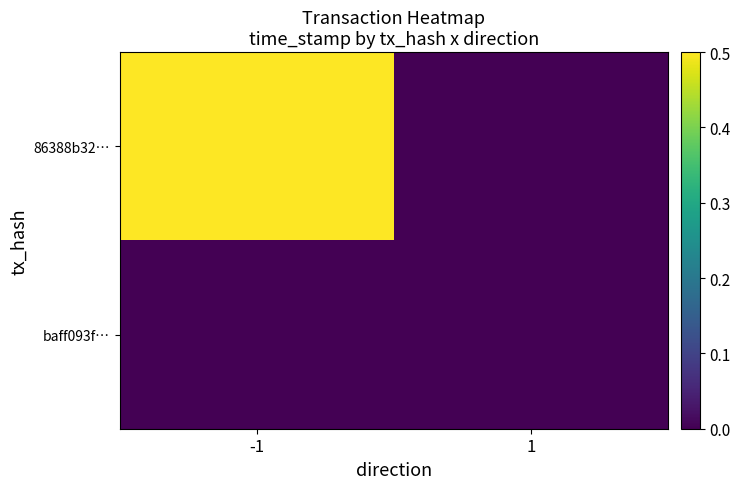

Which series has the largest total across all categories?

86388b32…